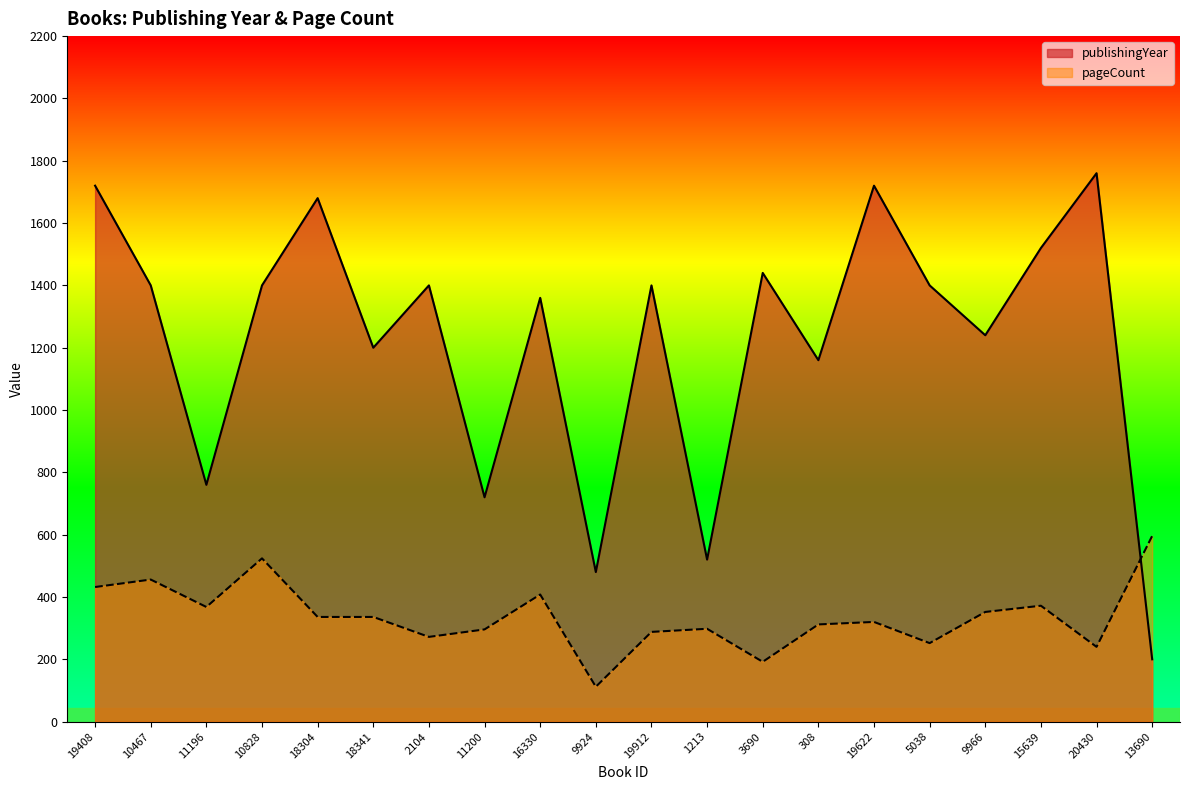

In pageCount, how many points are lower than both neighbors (excluding endpoints)?

6